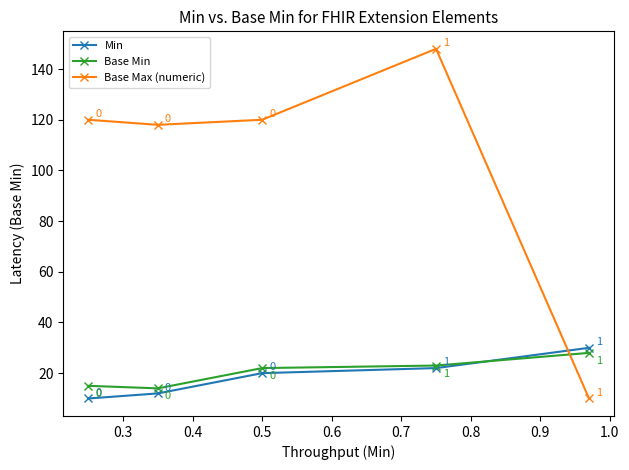

Reading right to left, extract all data points from this chart.

Min: 30	22	20	12	10
Base Min: 28	23	22	14	15
Base Max (numeric): 10	148	120	118	120